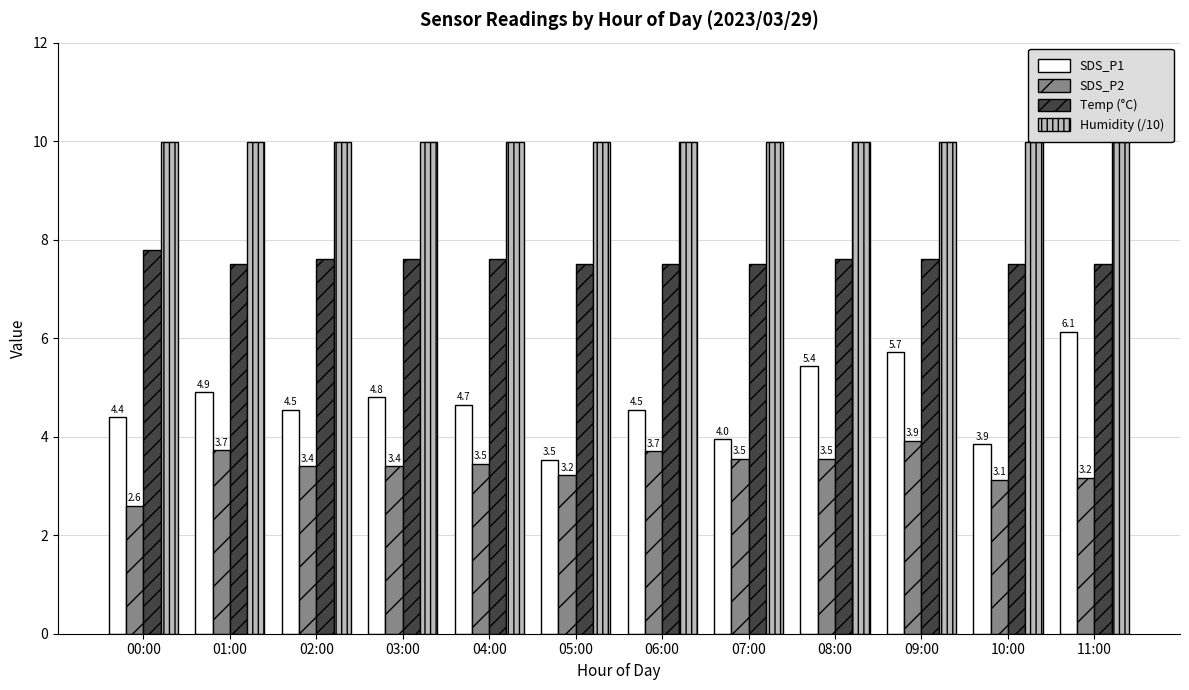

Reading right to left, list all the values displayed in this chart.

SDS_P1: 11:00=6.1	10:00=3.9	09:00=5.7	08:00=5.4	07:00=4.0	06:00=4.5	05:00=3.5	04:00=4.7	03:00=4.8	02:00=4.5	01:00=4.9	00:00=4.4
SDS_P2: 11:00=3.2	10:00=3.1	09:00=3.9	08:00=3.5	07:00=3.5	06:00=3.7	05:00=3.2	04:00=3.5	03:00=3.4	02:00=3.4	01:00=3.7	00:00=2.6
Temp (°C): 11:00=7.5	10:00=7.5	09:00=7.6	08:00=7.6	07:00=7.5	06:00=7.5	05:00=7.5	04:00=7.6	03:00=7.6	02:00=7.6	01:00=7.5	00:00=7.8
Humidity (/10): 11:00=10.0	10:00=10.0	09:00=10.0	08:00=10.0	07:00=10.0	06:00=10.0	05:00=10.0	04:00=10.0	03:00=10.0	02:00=10.0	01:00=10.0	00:00=10.0